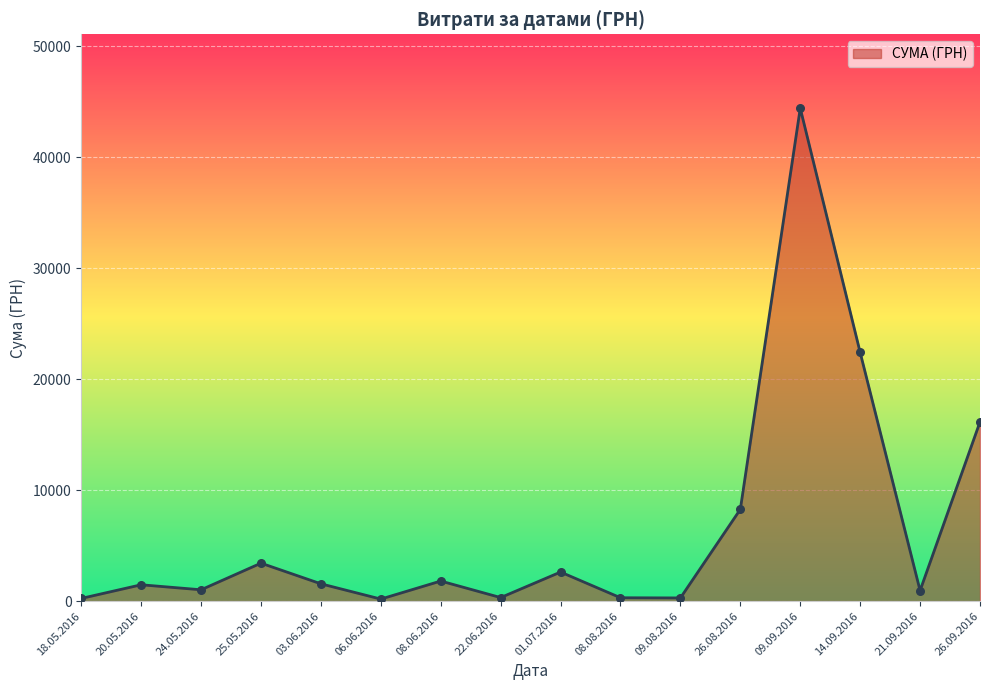

Approximately how many times larger is the value at 08.08.2016 compared to 14.09.2016?

0.0